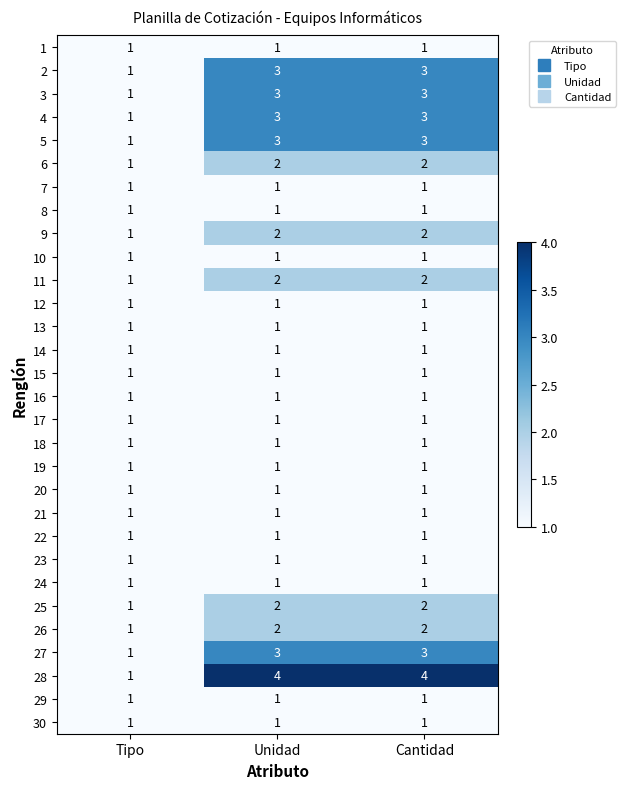

What is the total value across all series at Tipo?

30